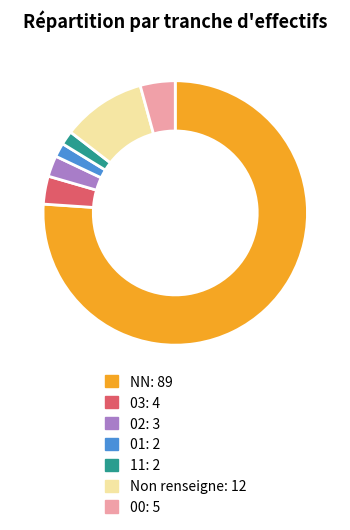

Does any single category account for the majority?

Yes